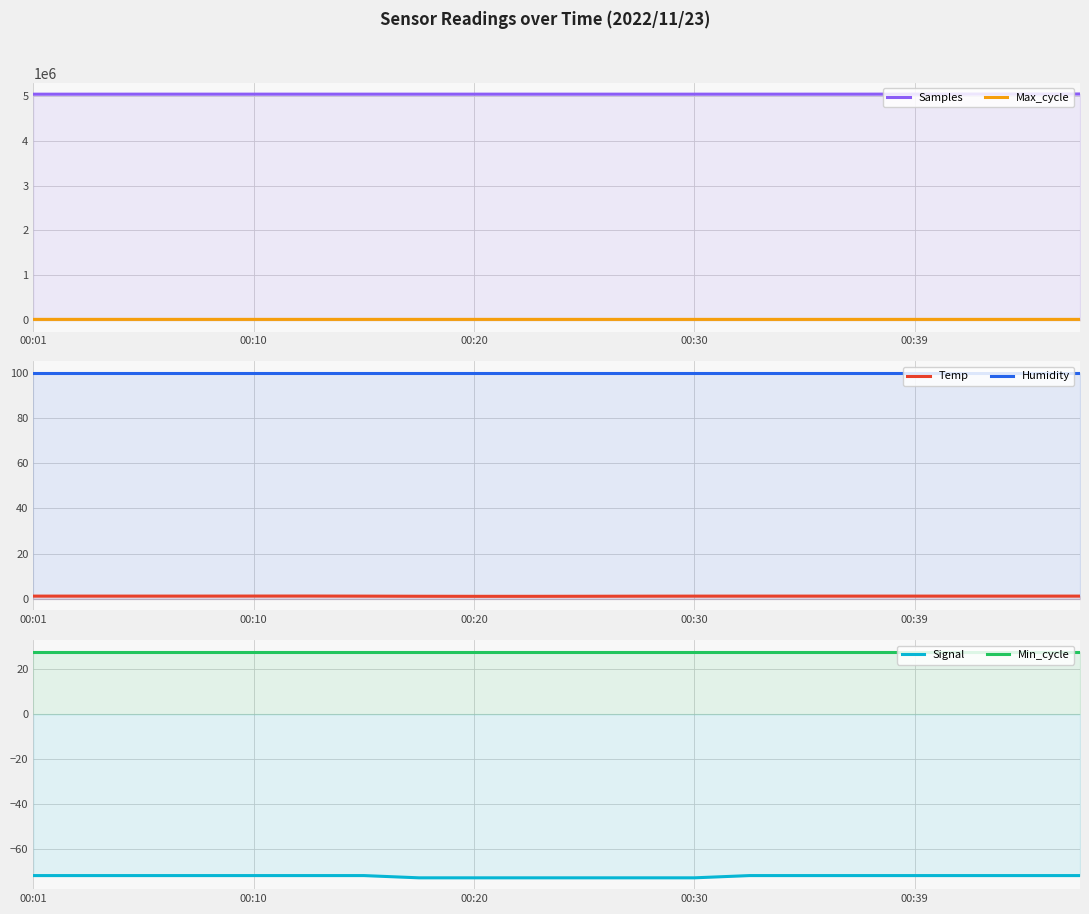

How many values in the Max_cycle series exceed 19968?

9